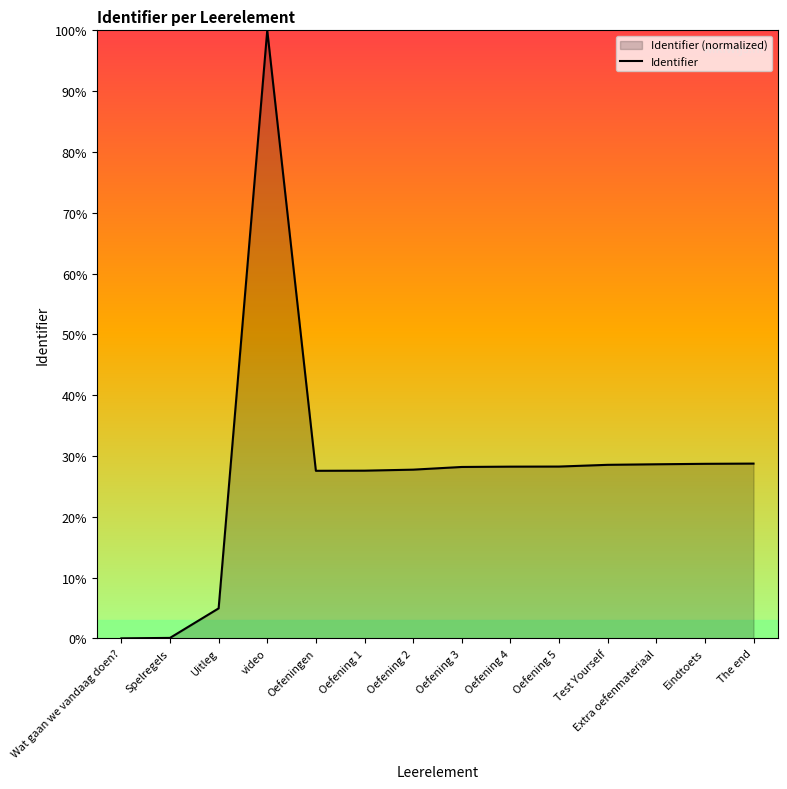

Reading right to left, what are all the values shown in this chart?

The end=28.7	Eindtoets=28.7	Extra oefenmateriaal=28.6	Test Yourself=28.5	Oefening 5=28.3	Oefening 4=28.2	Oefening 3=28.2	Oefening 2=27.7	Oefening 1=27.6	Oefeningen=27.6	video=100.0	Uitleg=4.9	Spelregels=0.1	Wat gaan we vandaag doen?=0.0